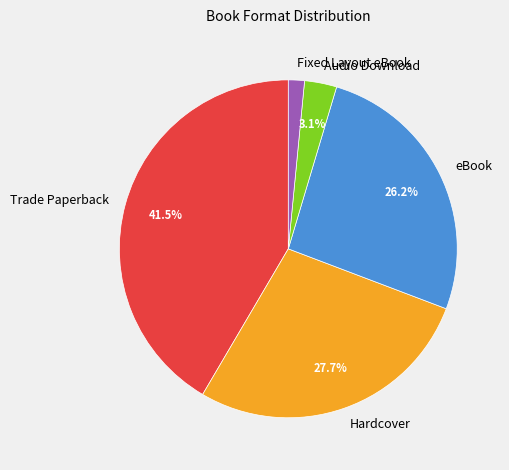

Which category has the smallest portion of the pie?

Fixed Layout eBook